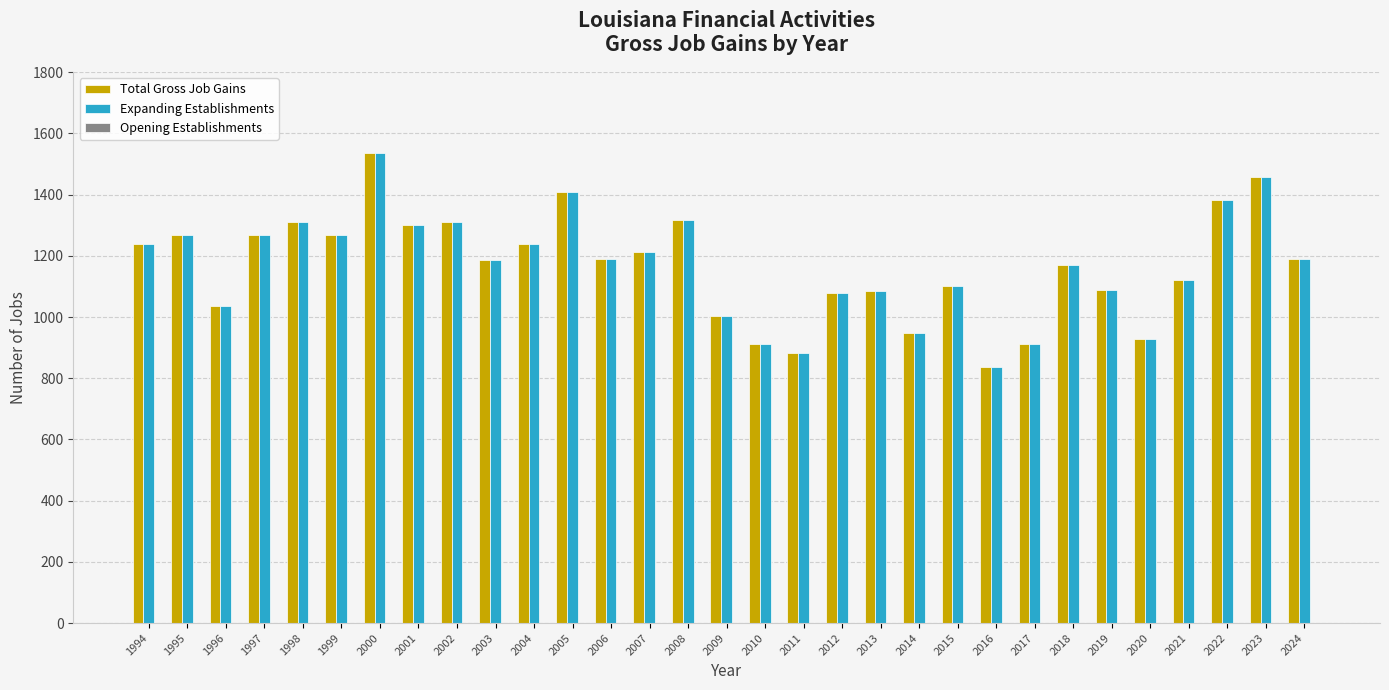

At which category is the sum across all series the highest?

2000